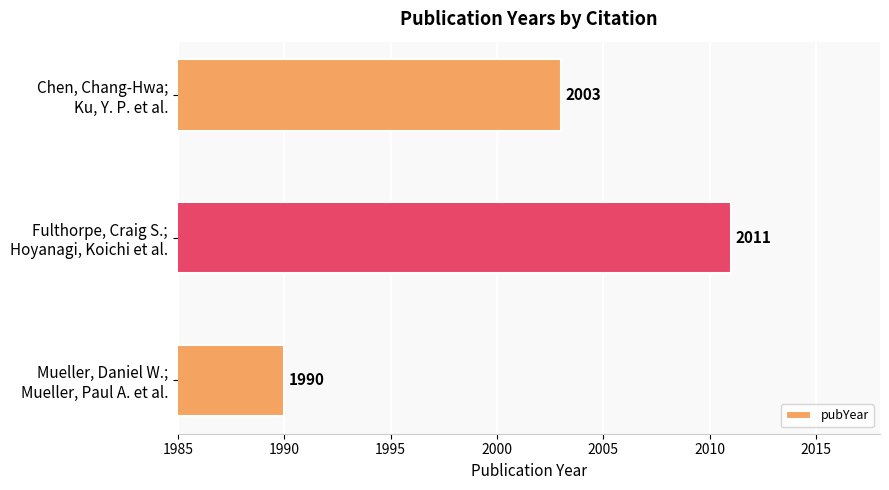

Are the bars grouped side by side (vs. stacked)?

No